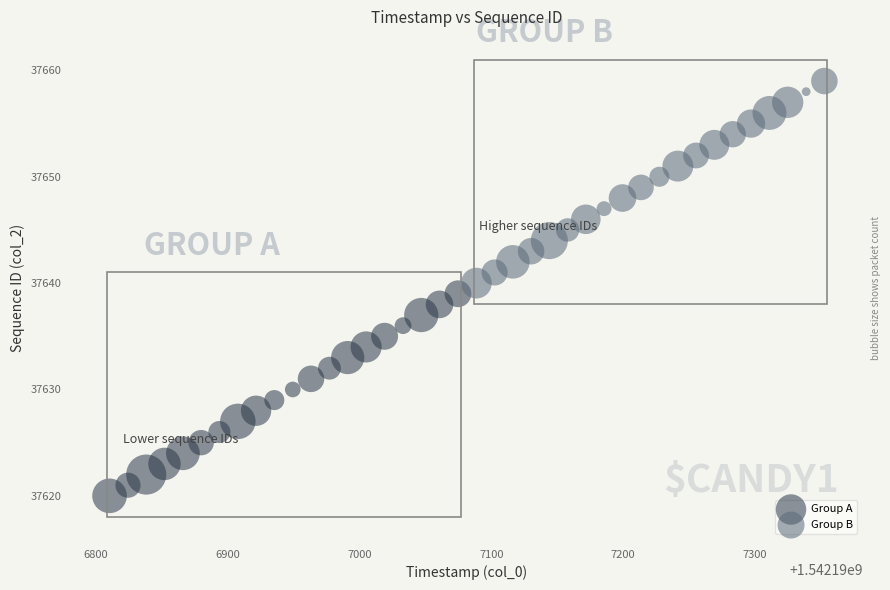

Which series reaches the minimum Y coordinate?

Group A